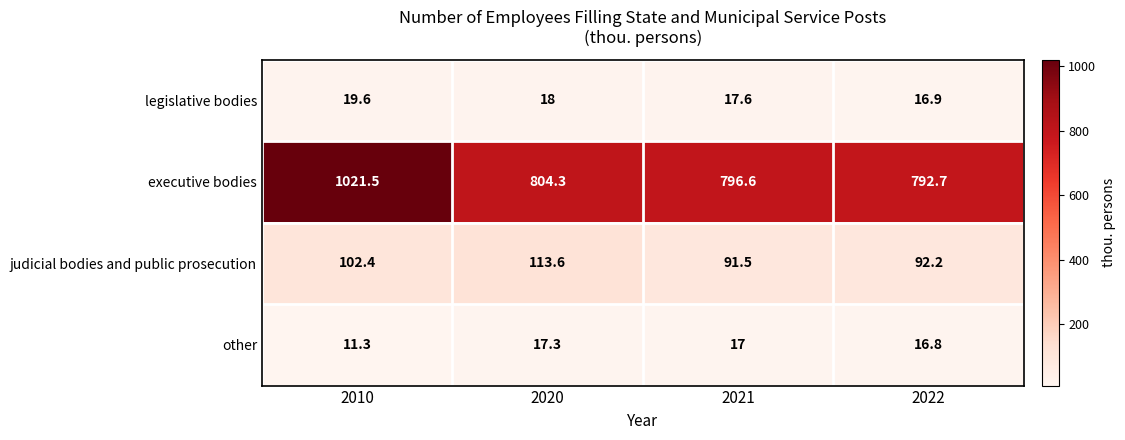

True or false: legislative bodies has a value of 12.0 at 2020.

False